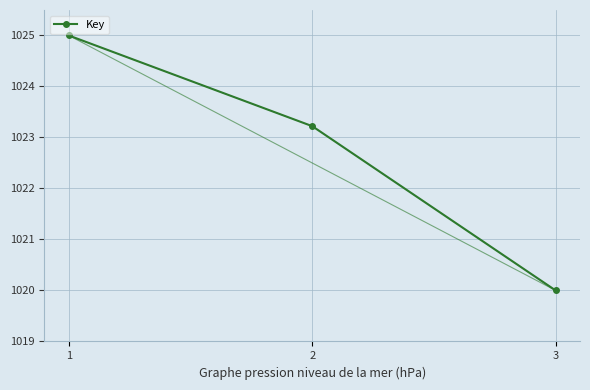

Reading left to right, list all the values displayed in this chart.

1=1025.0	2=1023.2	3=1020.0